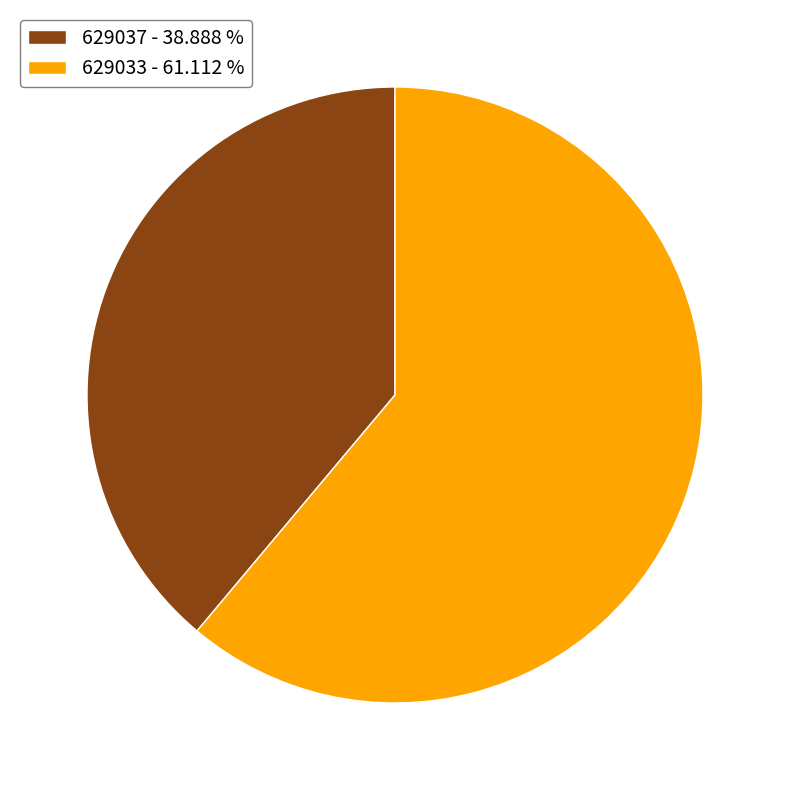

True or false: 629033 accounts for 61% of the total.

True